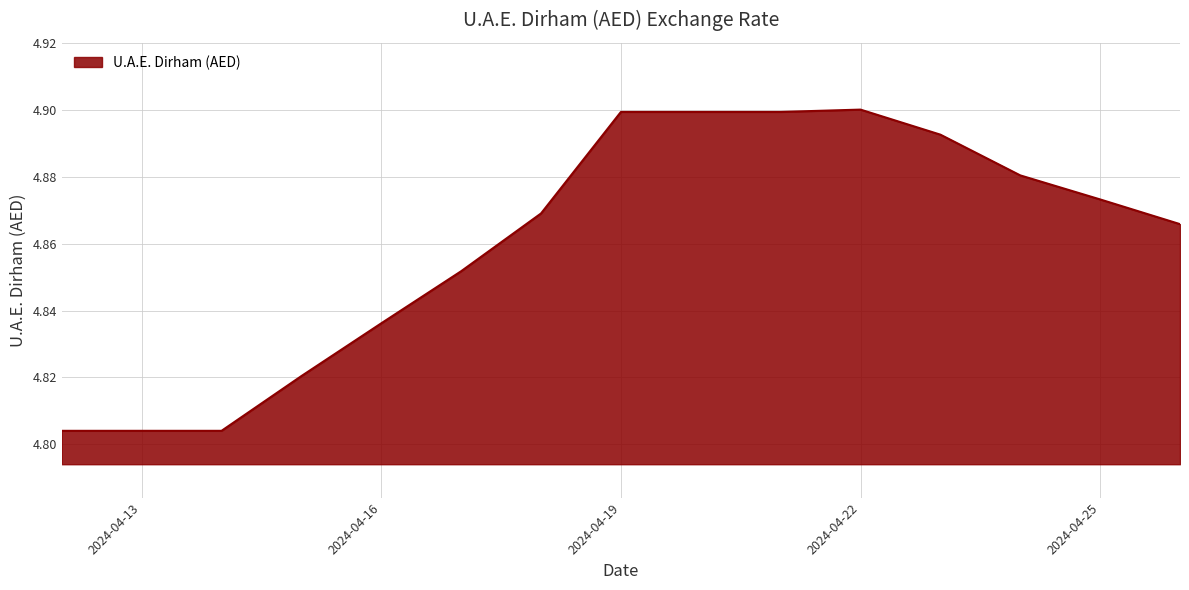

What is the sum of all values?

72.9